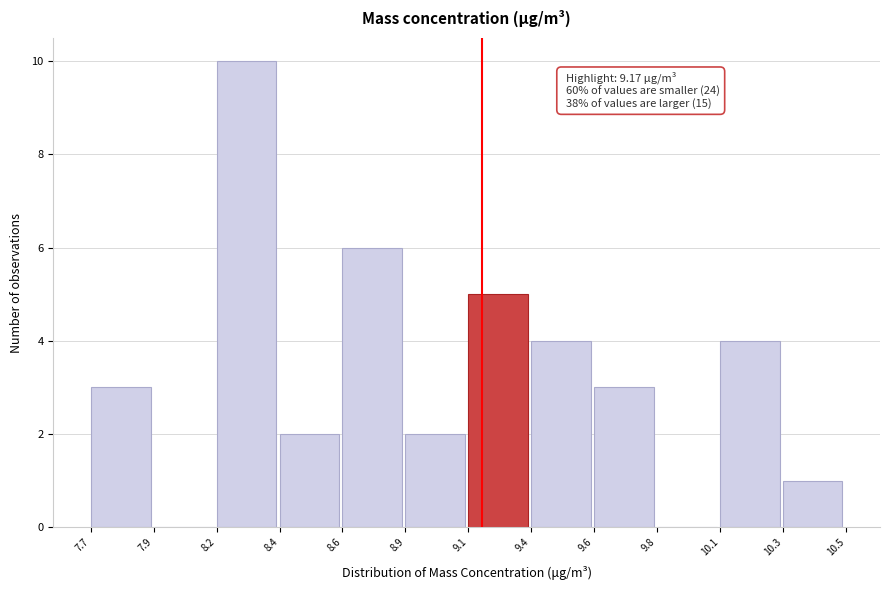

Reading left to right, transcribe all the data shown in this chart.

7.7=3	7.9=0	8.2=10	8.4=2	8.6=6	8.9=2	9.1=5	9.4=4	9.6=3	9.8=0	10.1=4	10.3=1